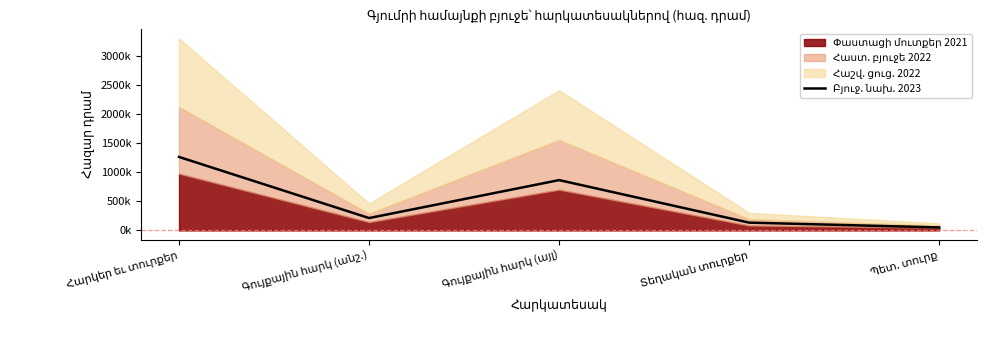

What is the sum of the values at Գույքային հարկ (անշ.) and Գույքային հարկ (այլ)?

1076780.5